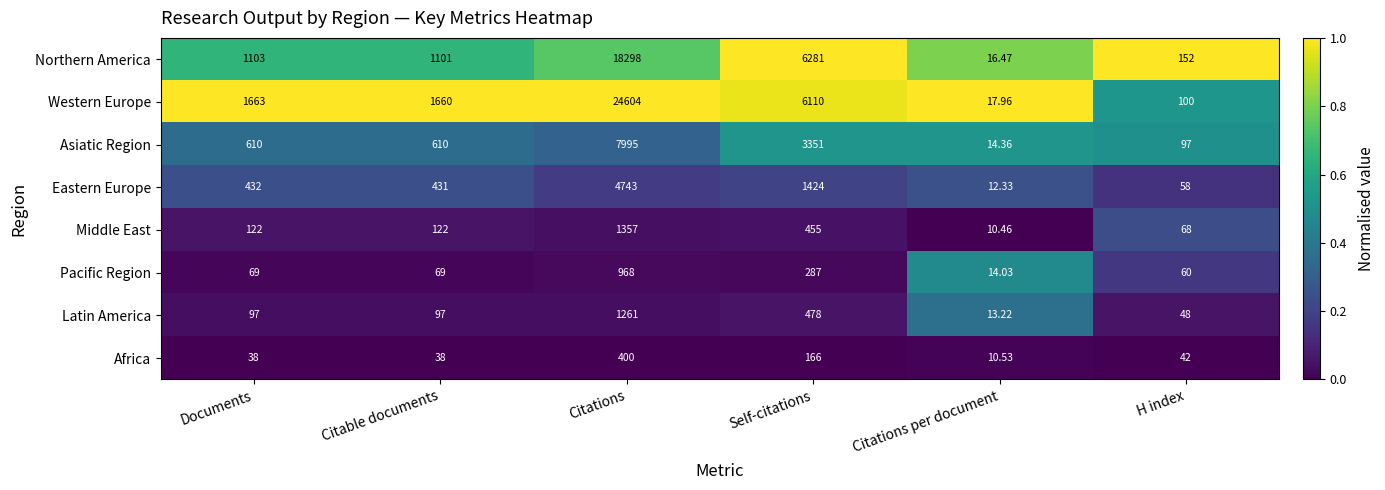

Is the value of Africa at Citable documents greater than the value of Pacific Region at Self-citations?

No